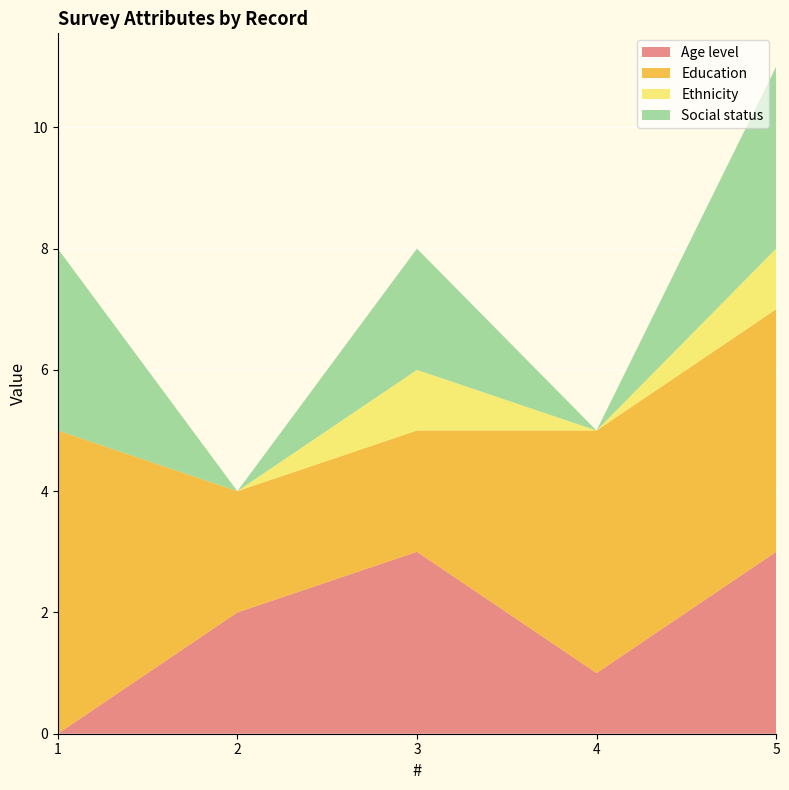

Reading left to right, what are all the values shown in this chart?

Age level: 1=0	2=2	3=3	4=1	5=3
Education: 1=5	2=2	3=2	4=4	5=4
Ethnicity: 1=0	2=0	3=1	4=0	5=1
Social status: 1=3	2=0	3=2	4=0	5=3